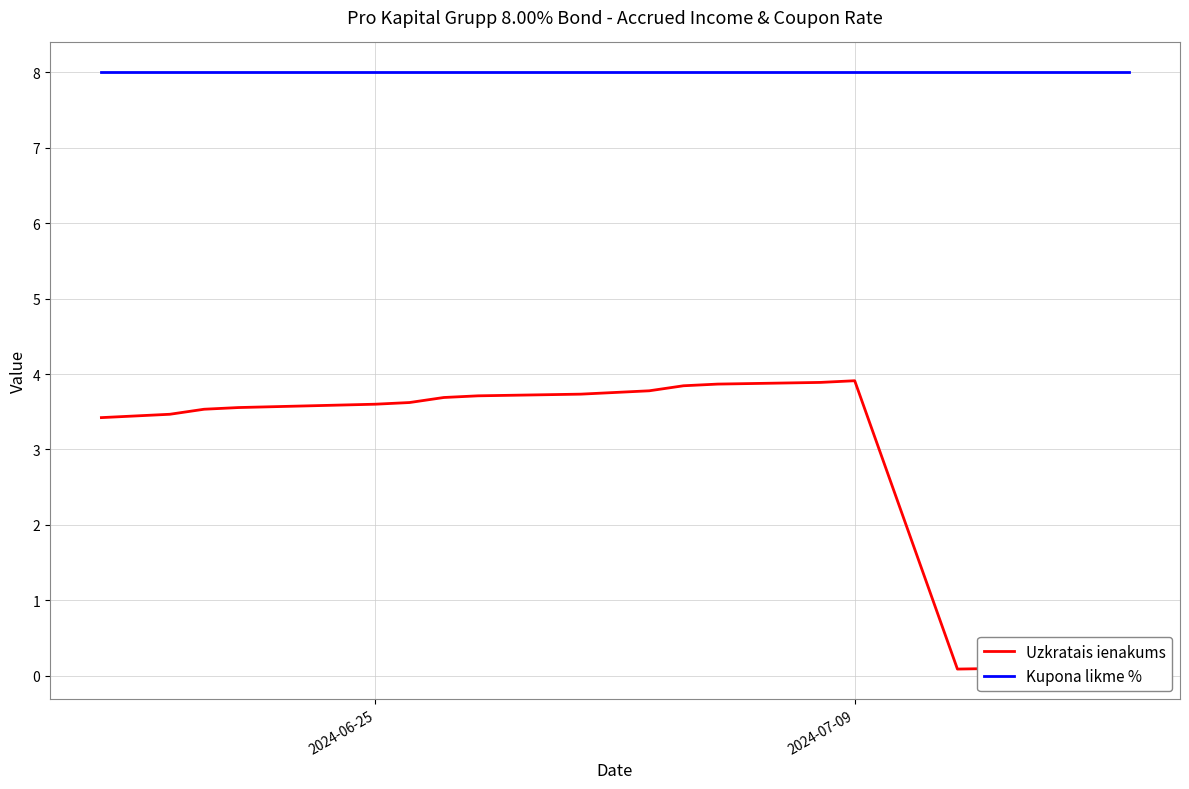

Does the chart display data point markers on the line(s)?

No